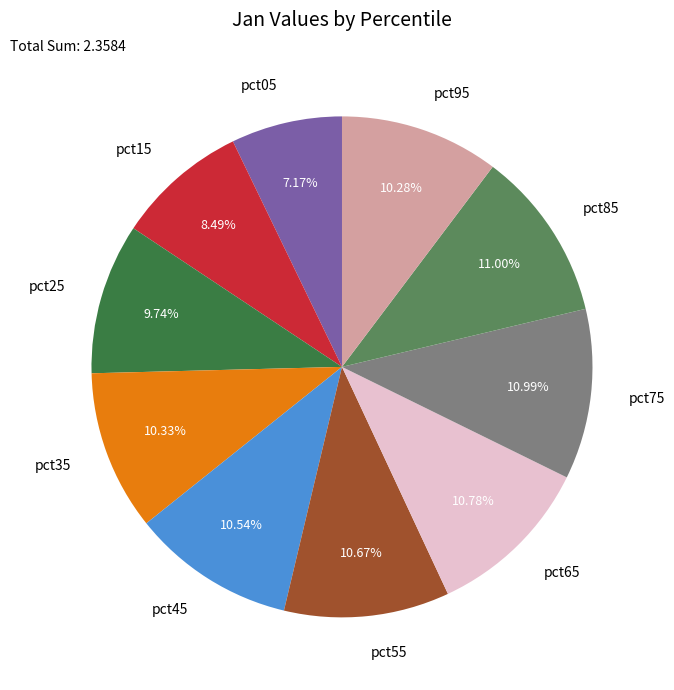

Does any single category account for the majority?

No